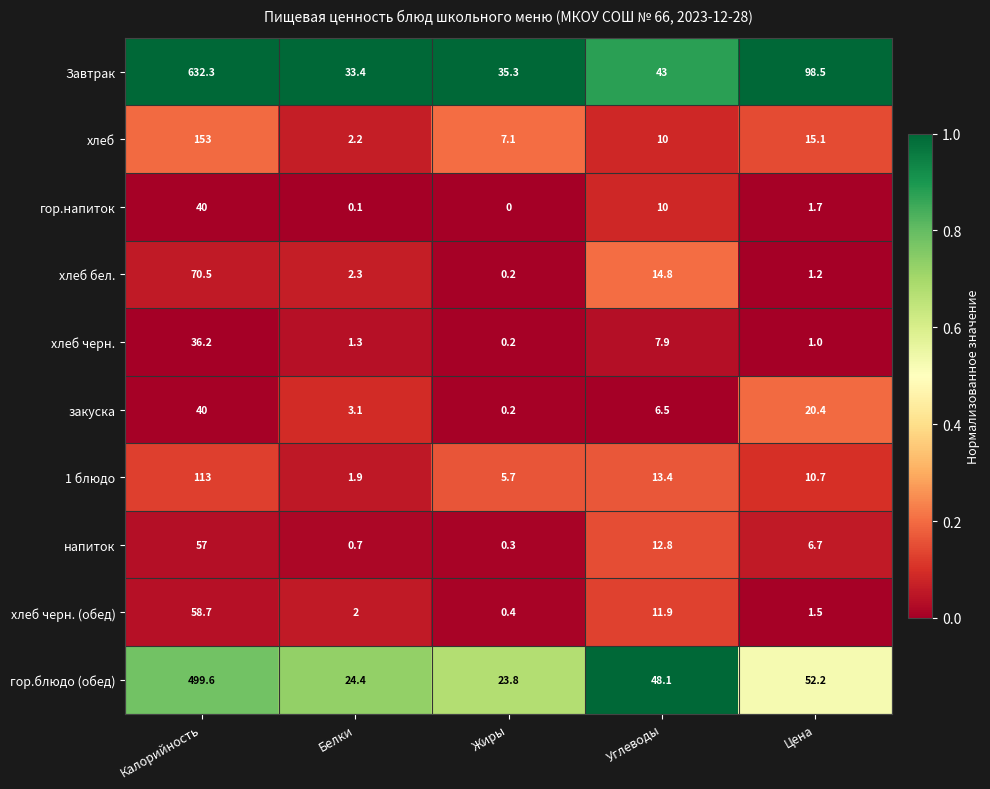

Is the value of Завтрак at Углеводы greater than the value of напиток at Углеводы?

Yes